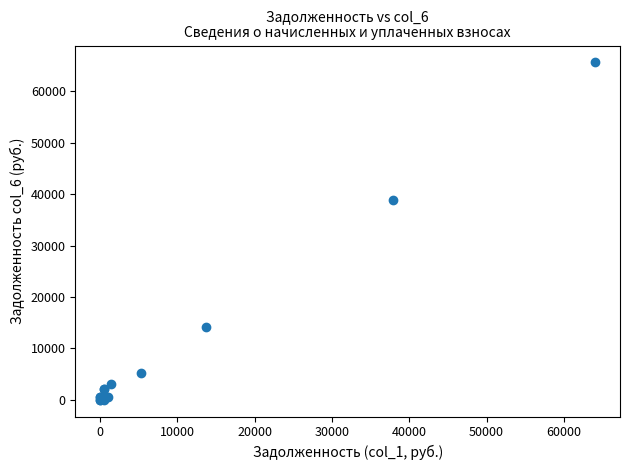

What Y value in the scatter plot is closest to 32827?

38845.6